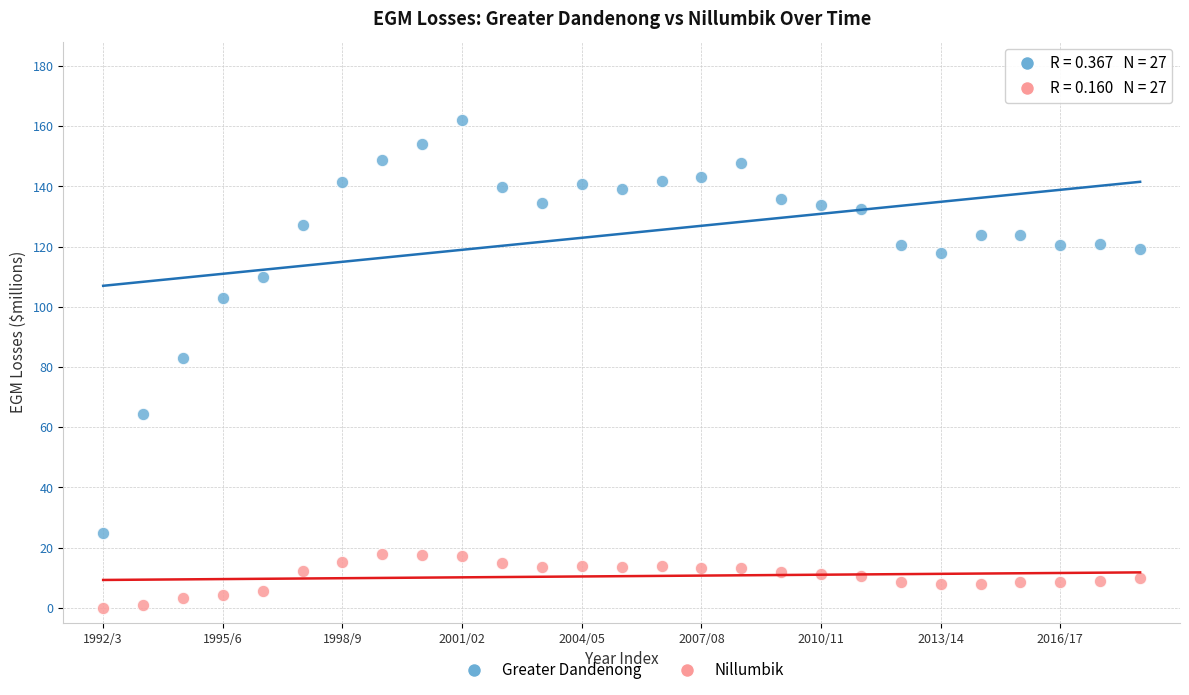

Which series contains the highest Y value?

Greater Dandenong